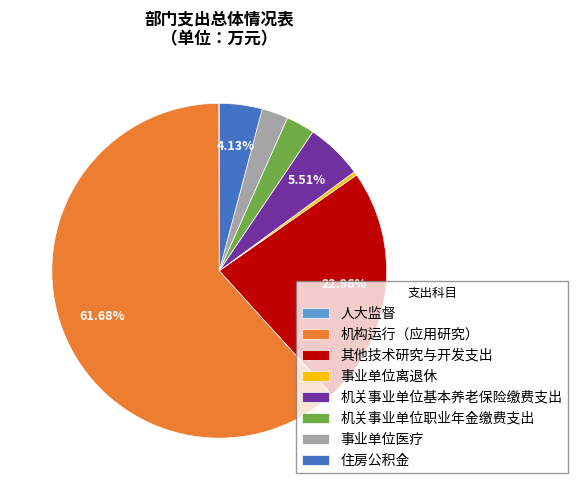

Which category has the biggest portion of the pie?

机构运行（应用研究）